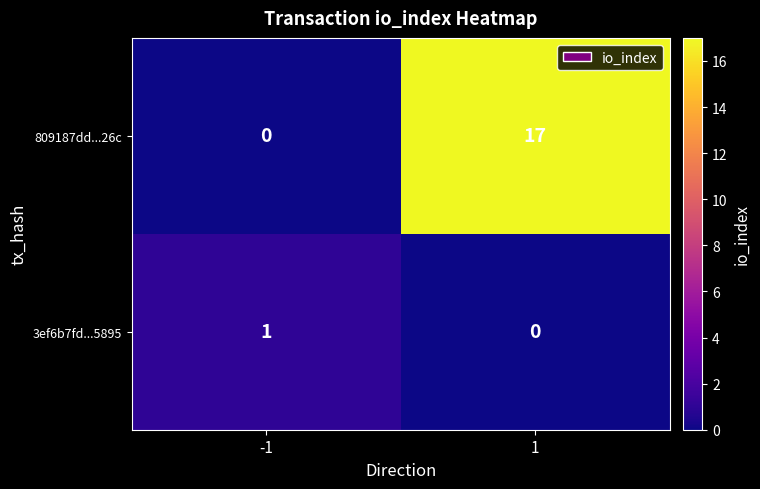

What is the spread (max minus min) of values at -1?

1